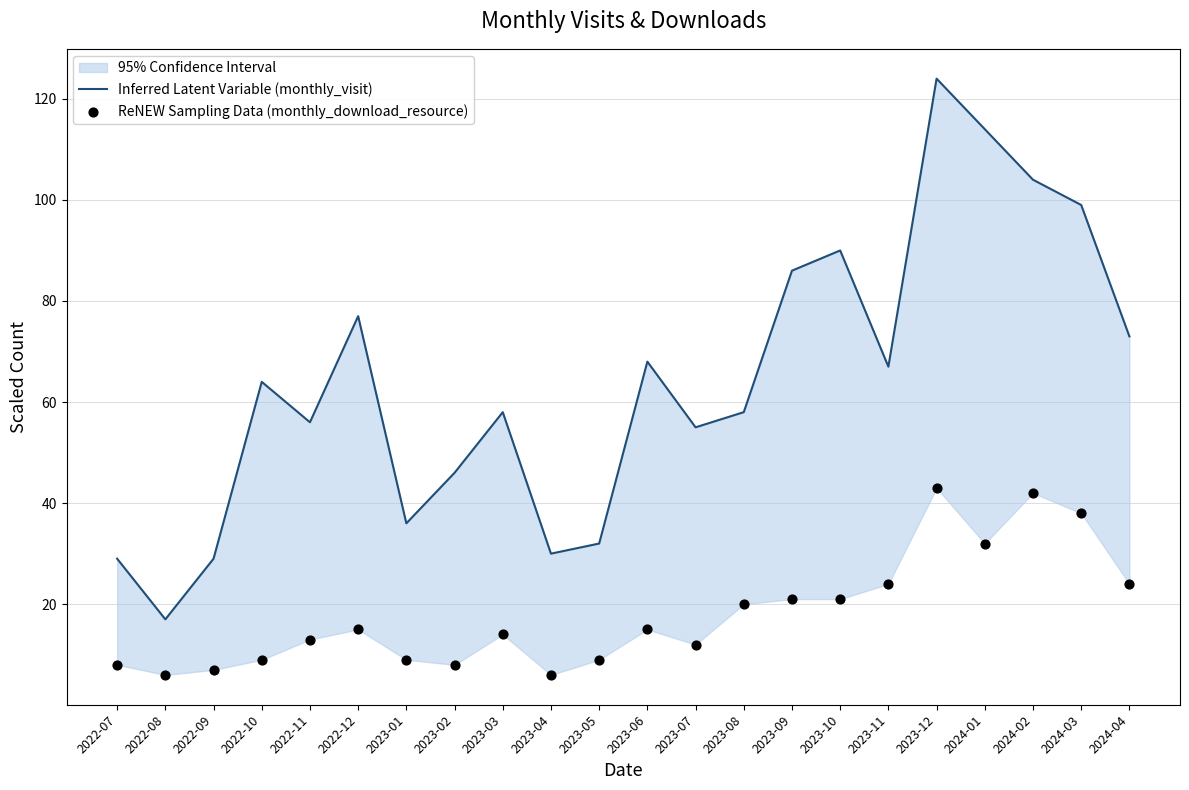

At which category is the sum across all series the highest?

2023-12